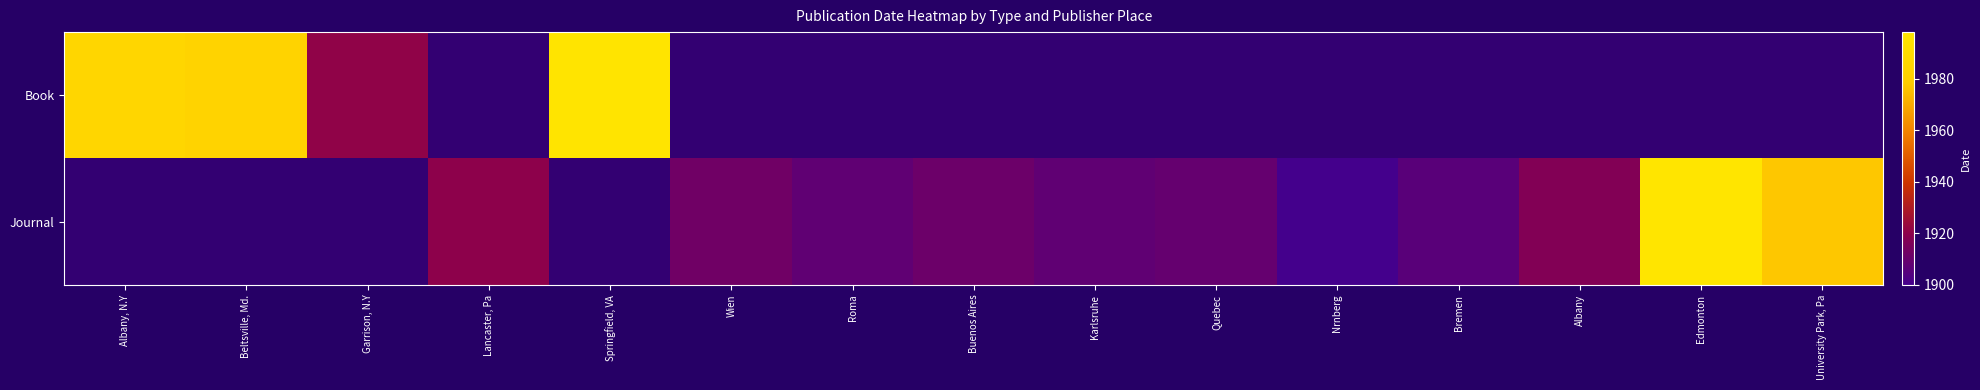

Reading left to right, transcribe all the data shown in this chart.

Book: Albany, N.Y=1986	Beltsville, Md.=1984	Garrison, N.Y=1921	Lancaster, Pa=0	Springfield, VA=1997	Wien=0	Roma=0	Buenos Aires=0	Karlsruhe=0	Quebec=0	Nrnberg=0	Bremen=0	Albany=0	Edmonton=0	University Park, Pa=0
Journal: Albany, N.Y=0	Beltsville, Md.=0	Garrison, N.Y=0	Lancaster, Pa=1920	Springfield, VA=0	Wien=1912	Roma=1908	Buenos Aires=1911	Karlsruhe=1908	Quebec=1909	Nrnberg=1900	Bremen=1906	Albany=1917	Edmonton=1998	University Park, Pa=1977